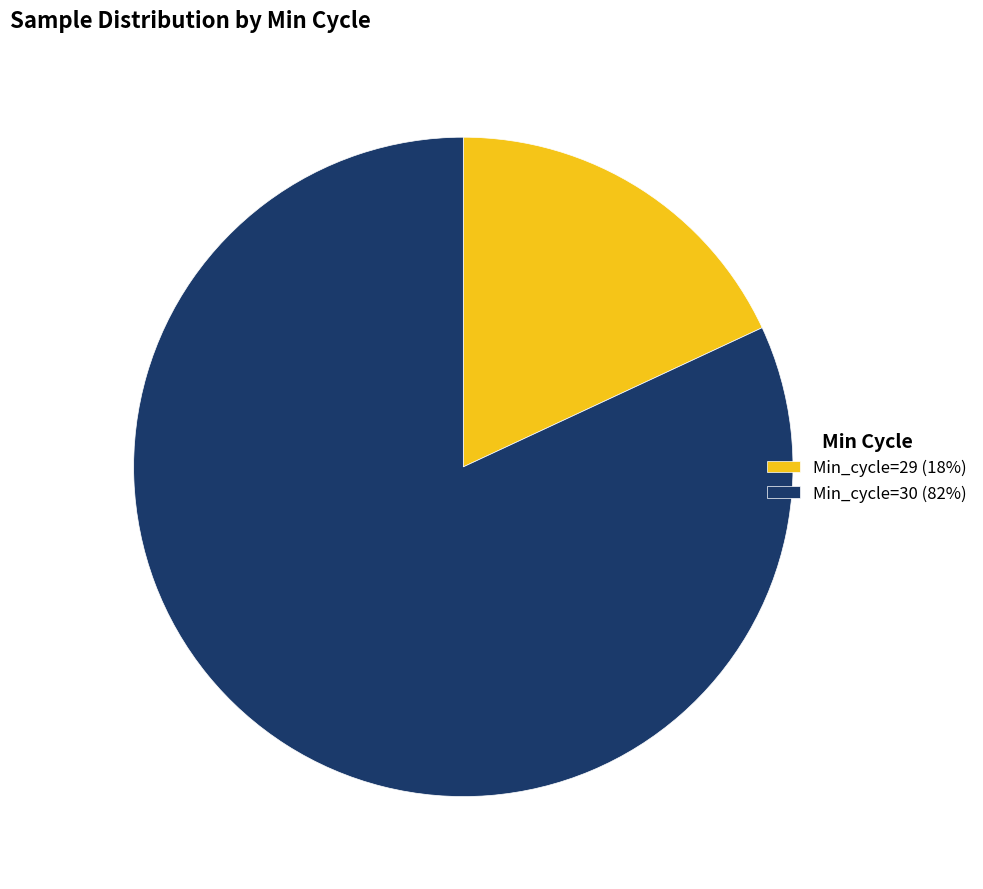

How many slices are in this pie chart?

2